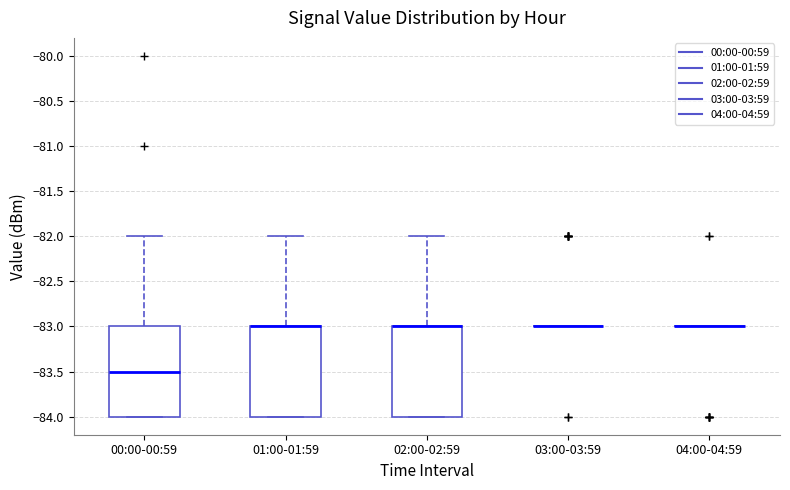

Reading left to right, read every box against the y-axis: the position of its median line, the range the box covers, and the ends of its whiskers. The values are not printed on the chart, so give them approximately, as read against the axis.

00:00-00:59: median -83.5, box -84.0 to -83.0, whiskers -84.0 to -82.0
01:00-01:59: median -83.0 (drawn on the box's upper edge), box -84.0 to -83.0, whiskers -84.0 to -82.0
02:00-02:59: median -83.0 (drawn on the box's upper edge), box -84.0 to -83.0, whiskers -84.0 to -82.0
03:00-03:59: box collapsed to a line at -83.0, whiskers -83.0 to -83.0
04:00-04:59: box collapsed to a line at -83.0, whiskers -83.0 to -83.0